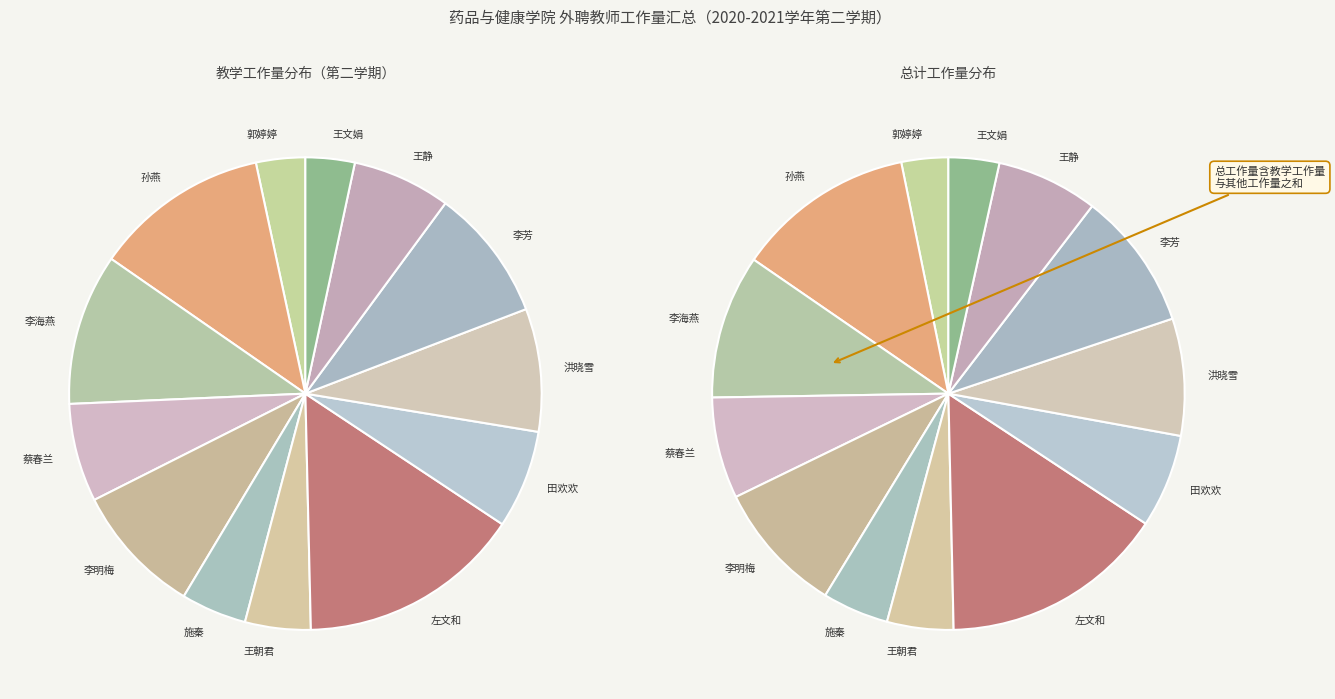

Count the number of slices in the pie.

13